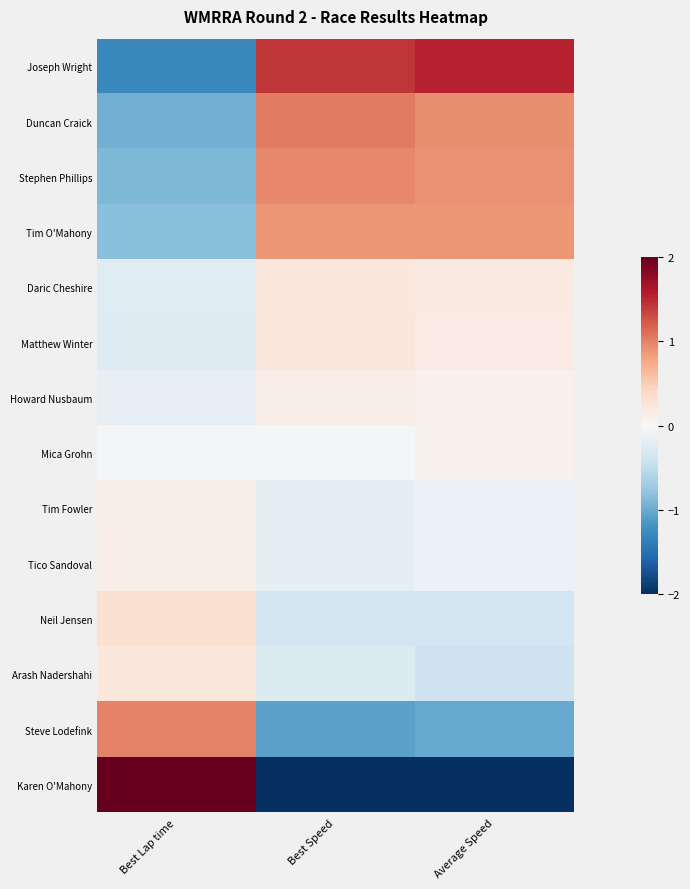

Which series has the widest spread of values?

Karen O'Mahony